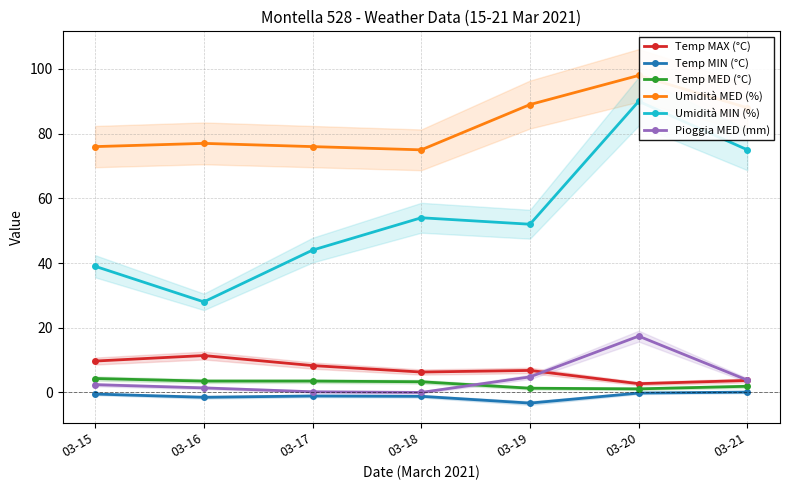

What is the difference between the second highest and minimum values in the Umidità MIN (%) series?

47.0